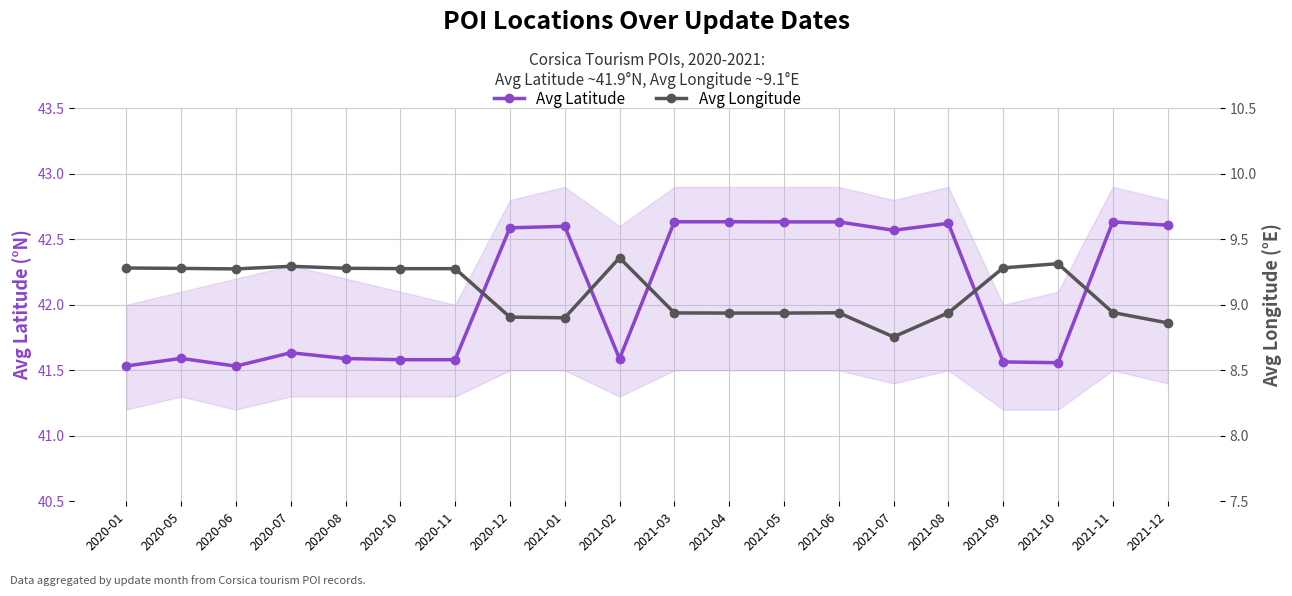

Which series has the largest range (max minus min)?

Avg Latitude